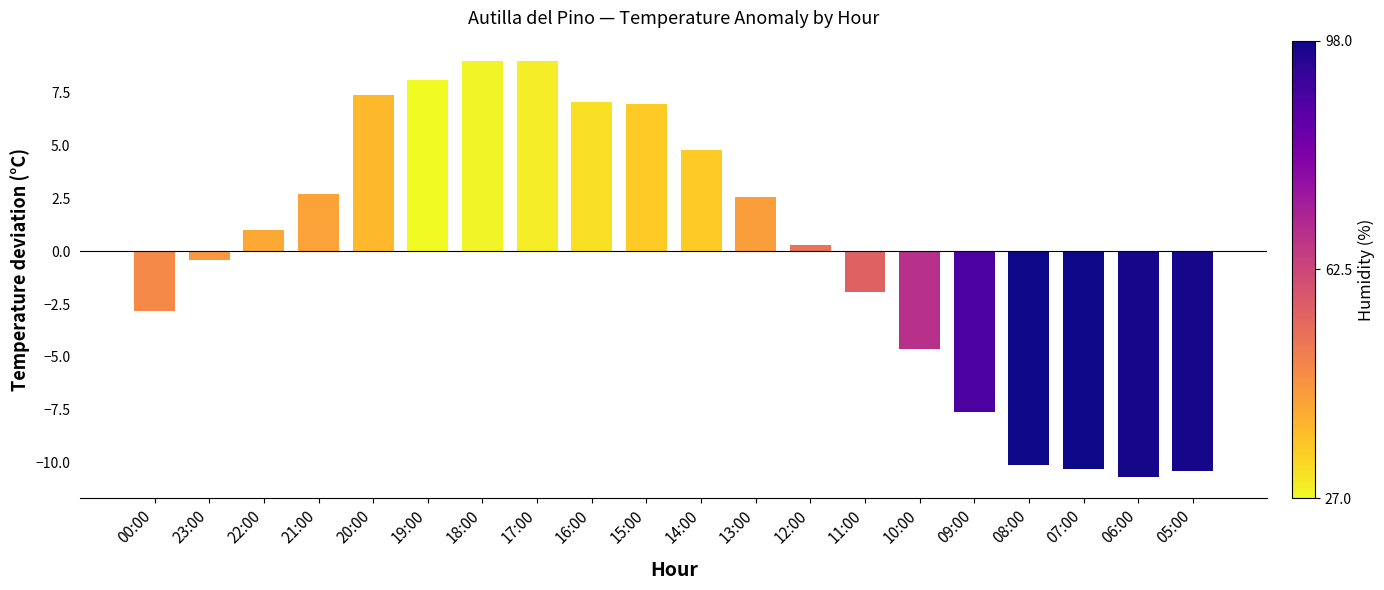

What is the label of the 10th bar from the left?

15:00